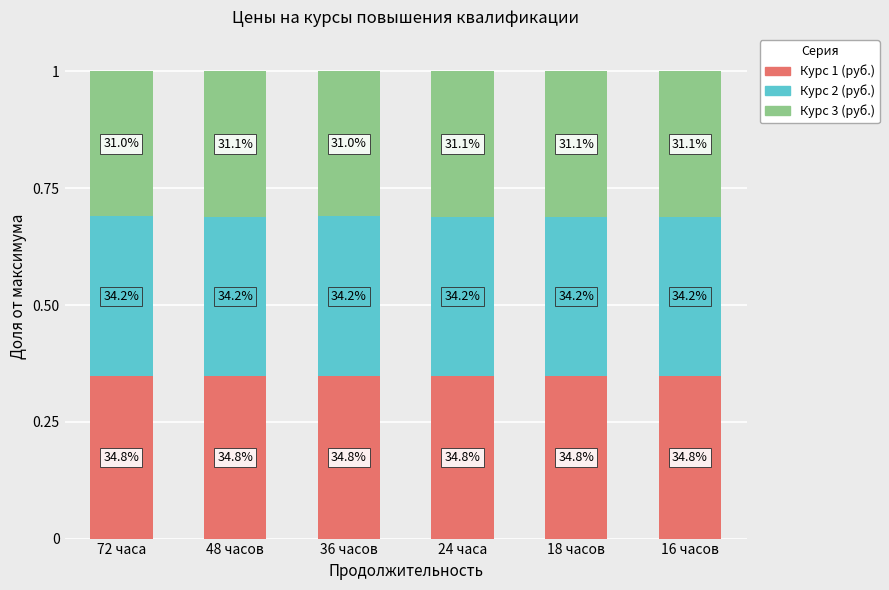

What are all the series names shown in the legend?

Курс 1 (руб.), Курс 2 (руб.), Курс 3 (руб.)